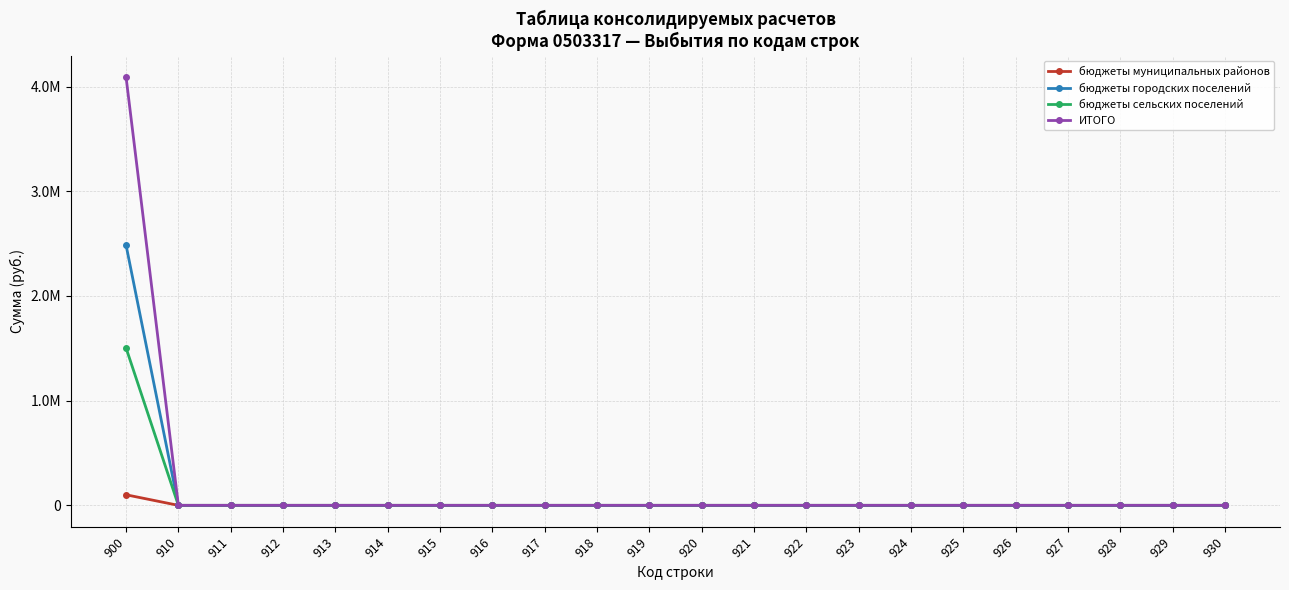

What is the sum of the бюджеты муниципальных районов values at 910 and 900?

101092.1